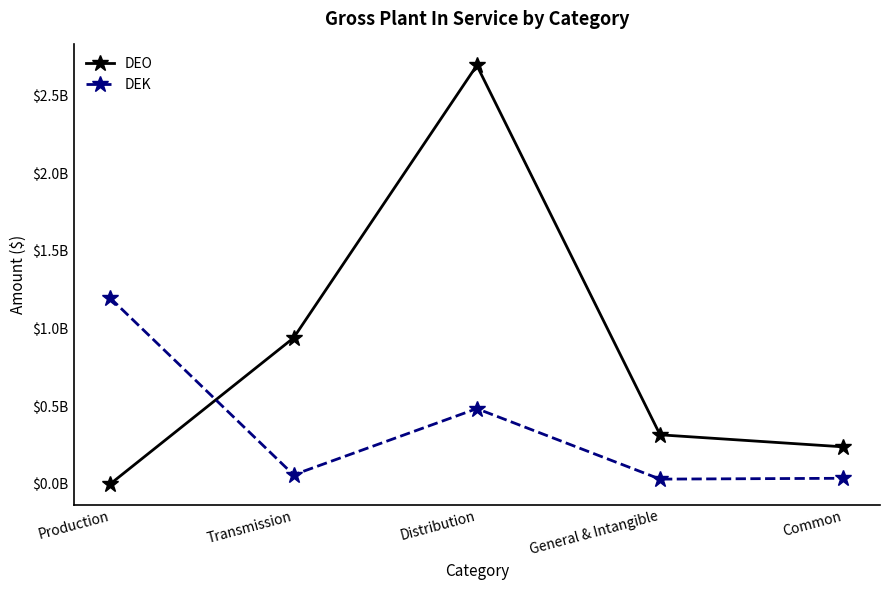

What position from the left is Production?

1